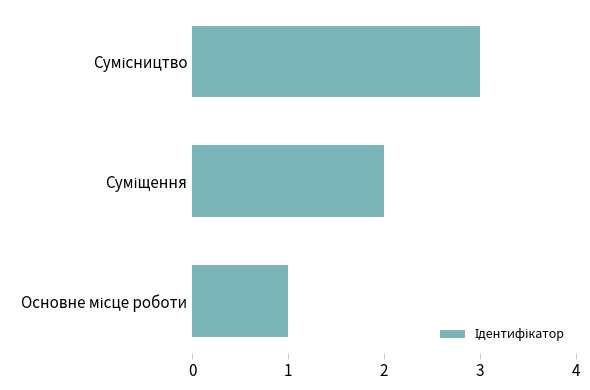

What is the greatest value displayed?

3